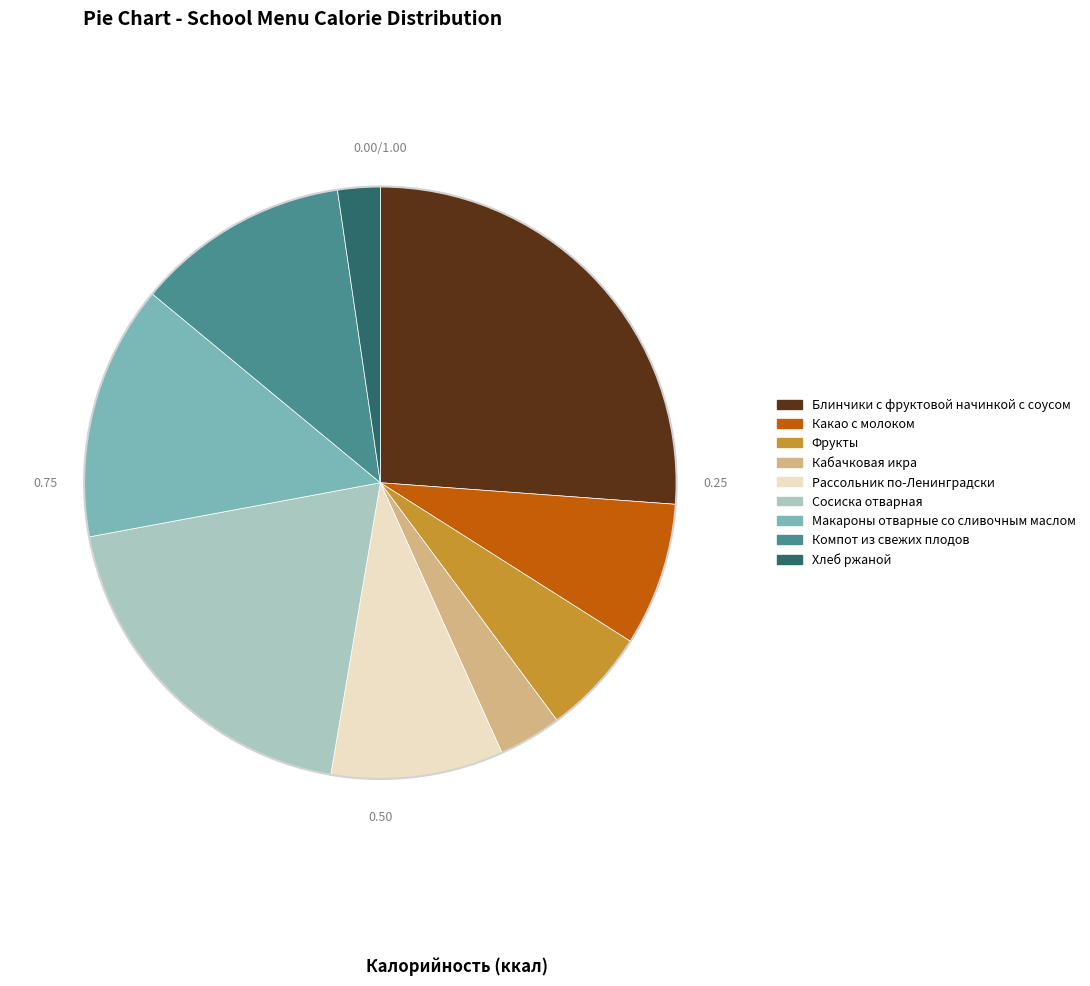

True or false: Сосиска отварная accounts for 10% of the total.

False